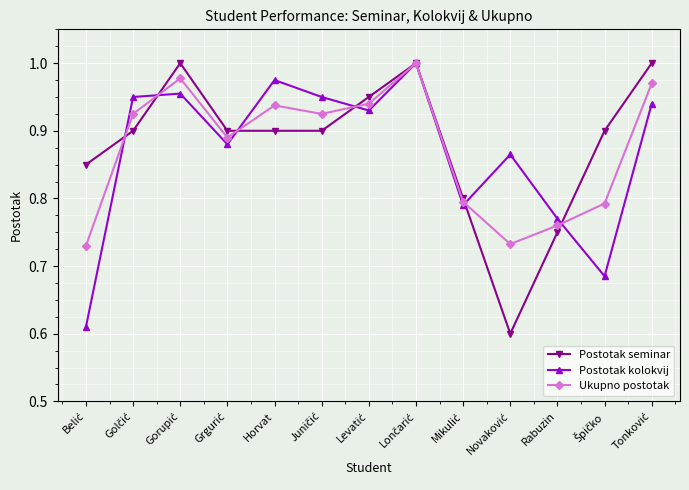

What position from the right is Rabuzin?

3